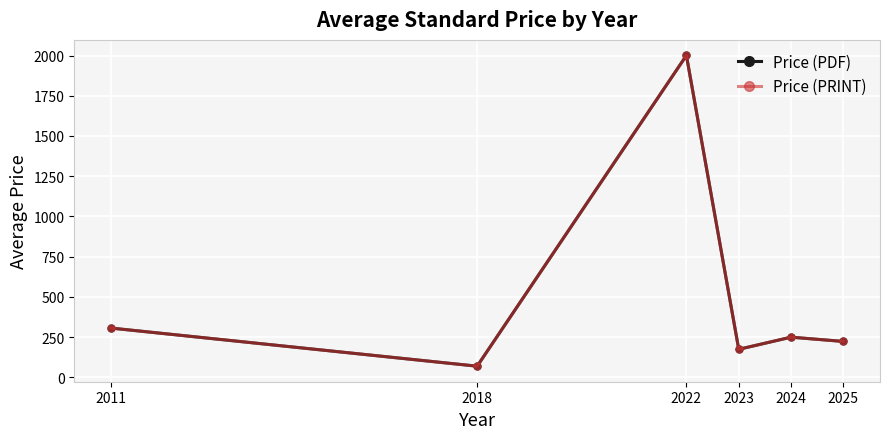

What is the lowest value of the Price (PRINT) series?

69.0